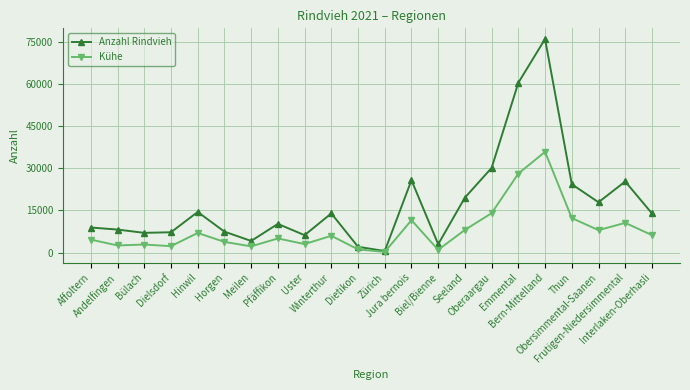

What is the difference between the Anzahl Rindvieh values at Dietikon and Zürich?

1532